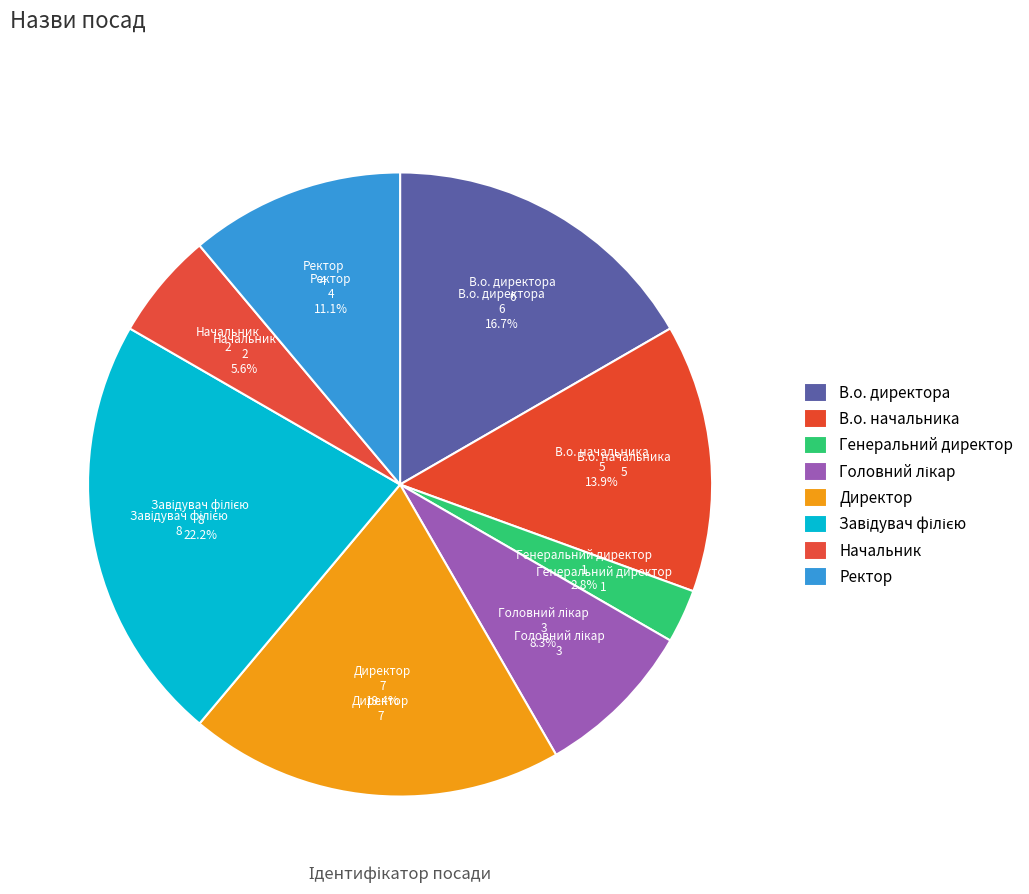

Between Начальник and Ректор, which is larger?

Ректор